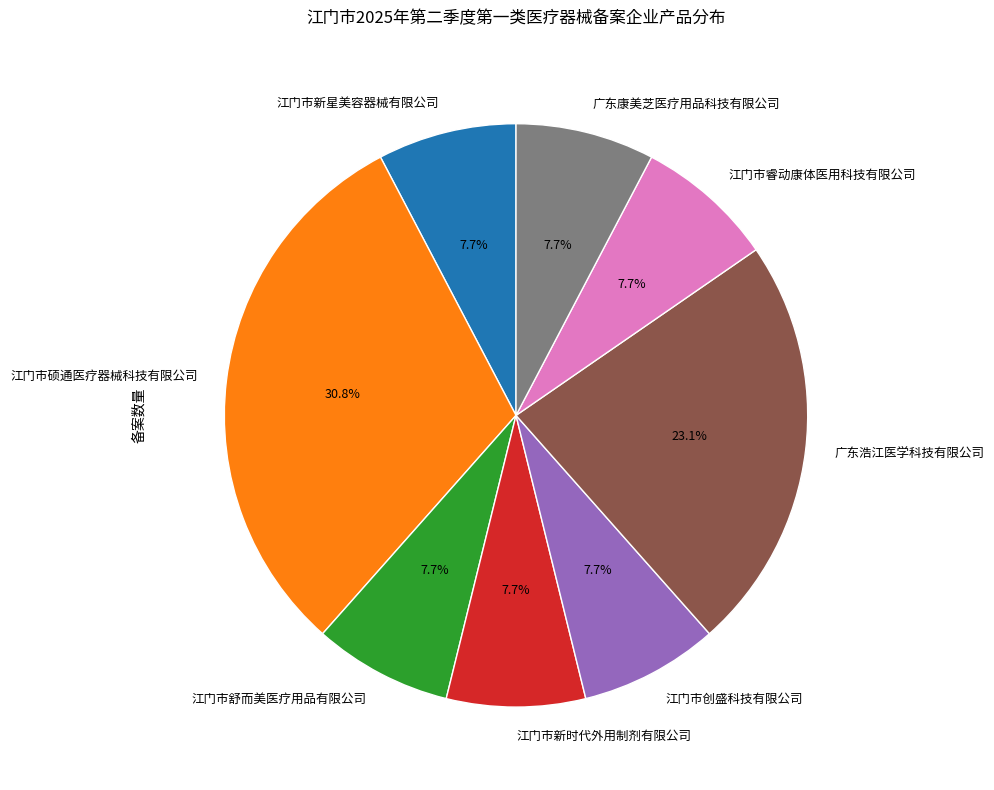

Which slice is the largest?

江门市硕通医疗器械科技有限公司